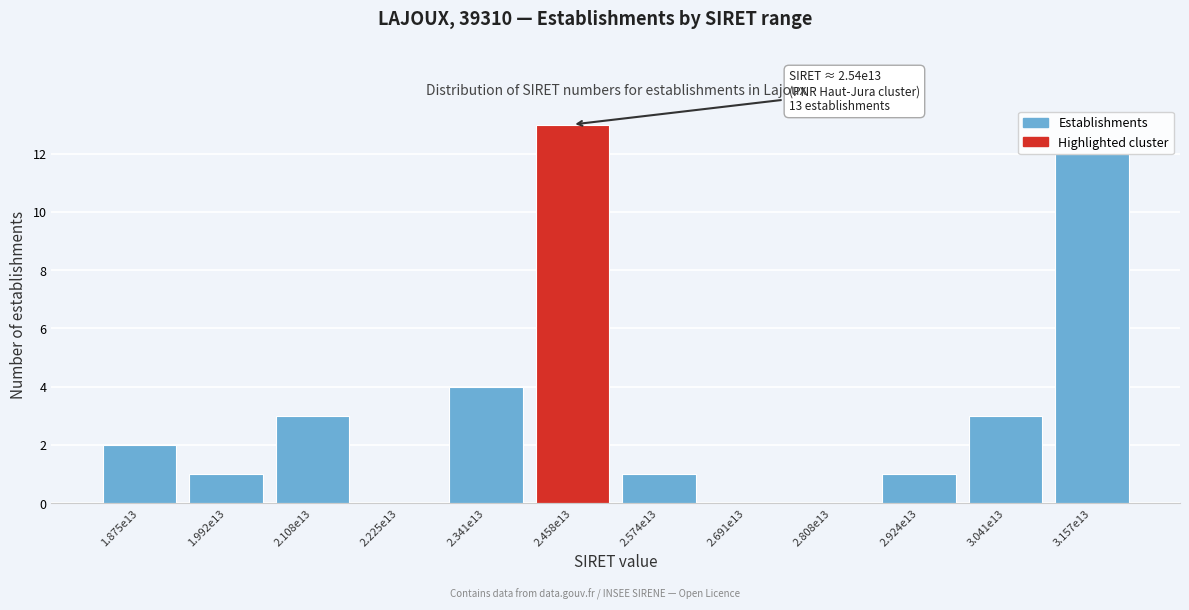

True or false: the data shows 8 at 2.691e13.

False